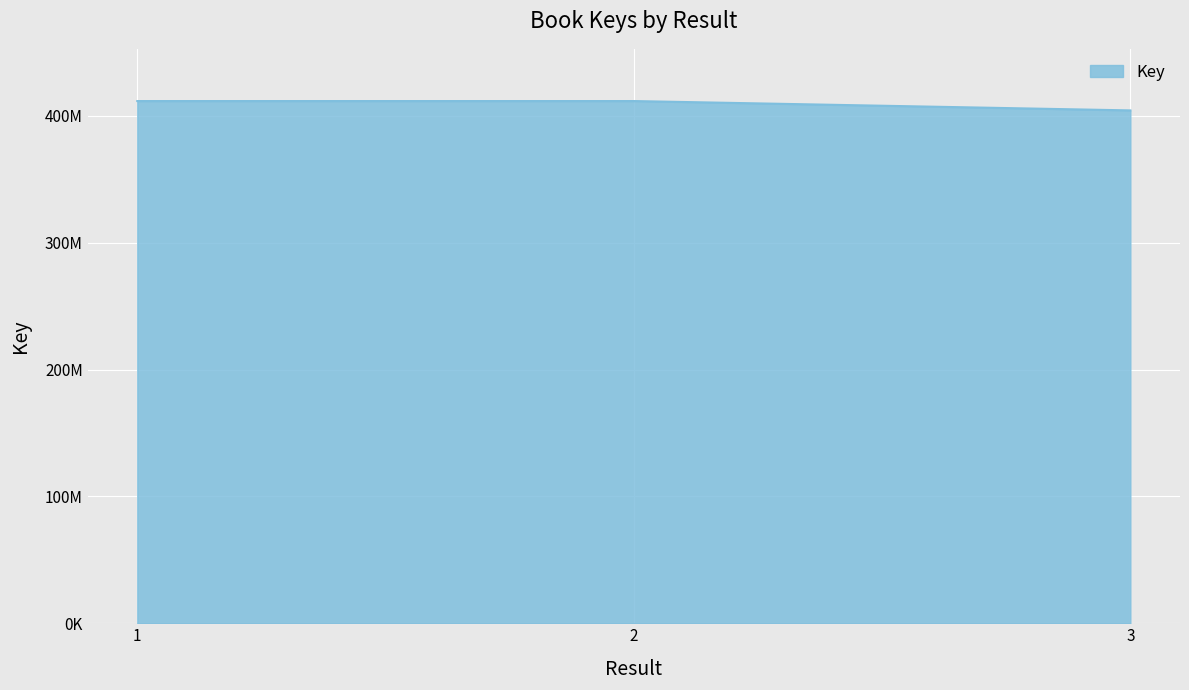

At which category does the chart reach its peak across all series?

2